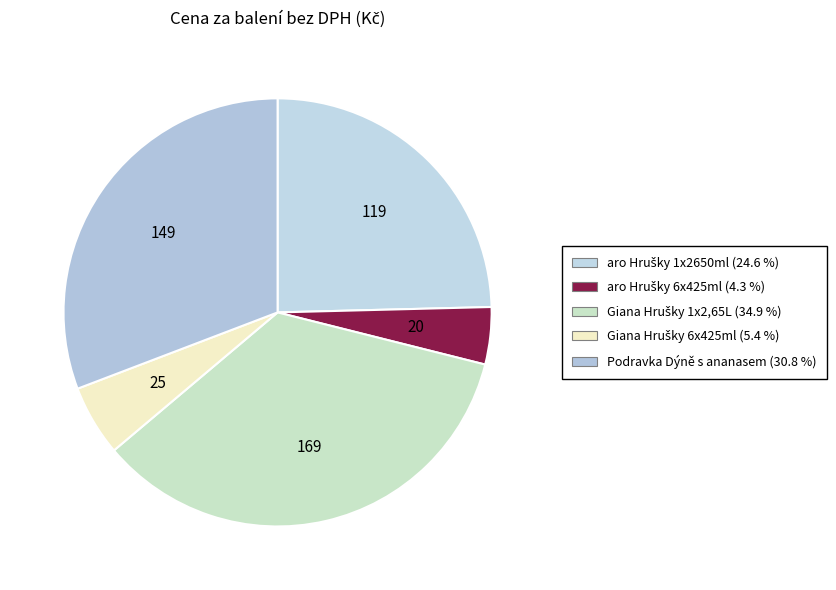

To the nearest percent, what is the combined percentage of aro Hrušky 6x425ml and Giana Hrušky 1x2,65L?

39%